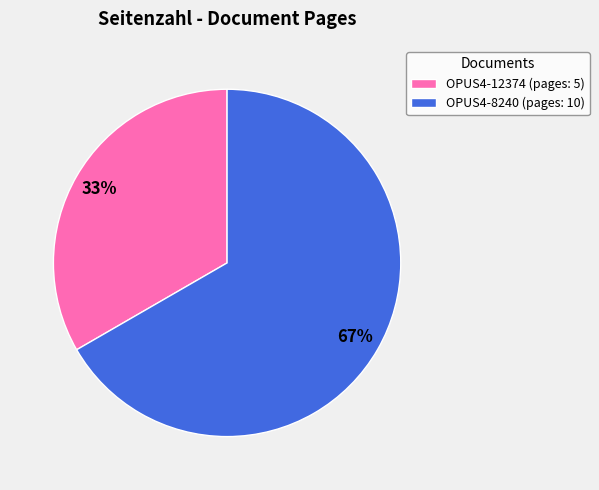

Count the number of slices in the pie.

2